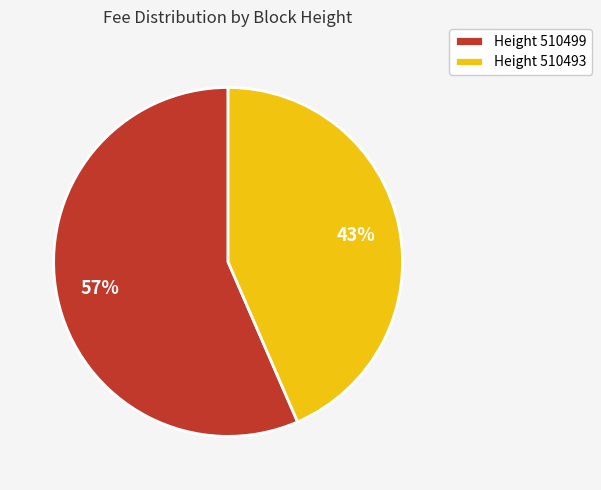

Is the sum of Height 510493 and Height 510499 greater than half?

Yes